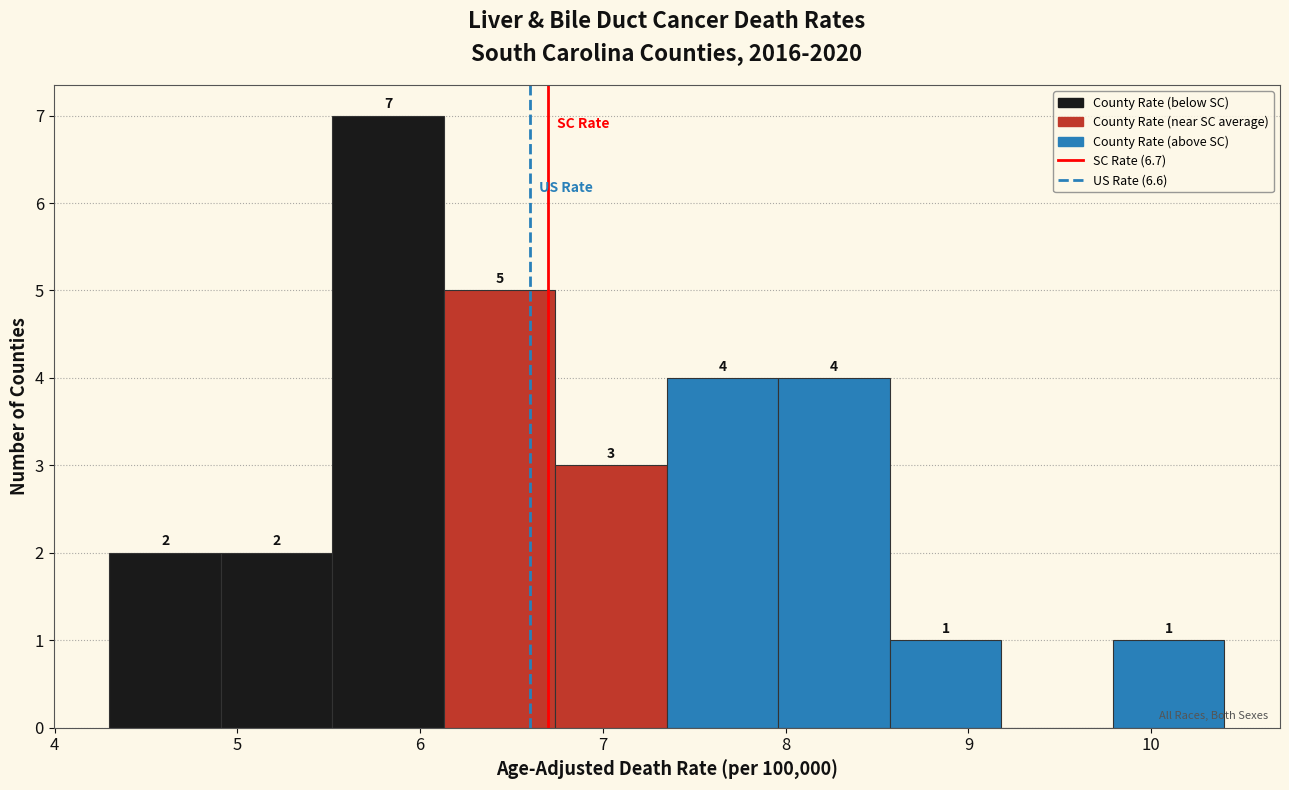

Which range on the x-axis has the tallest bar?

5.52 to 6.13